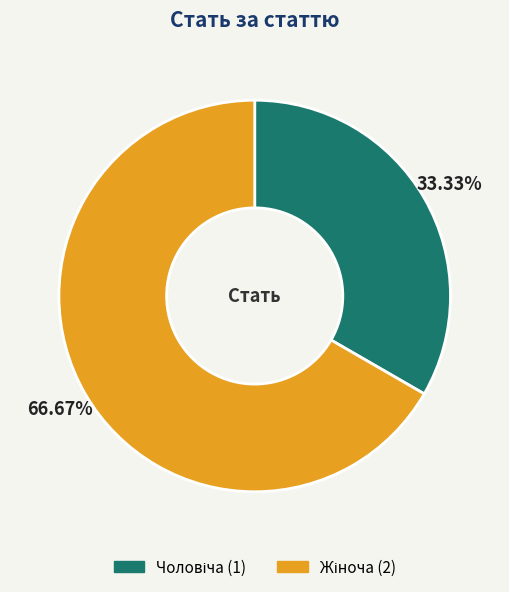

To the nearest percent, what is the difference between the largest and smallest slice percentages?

33%